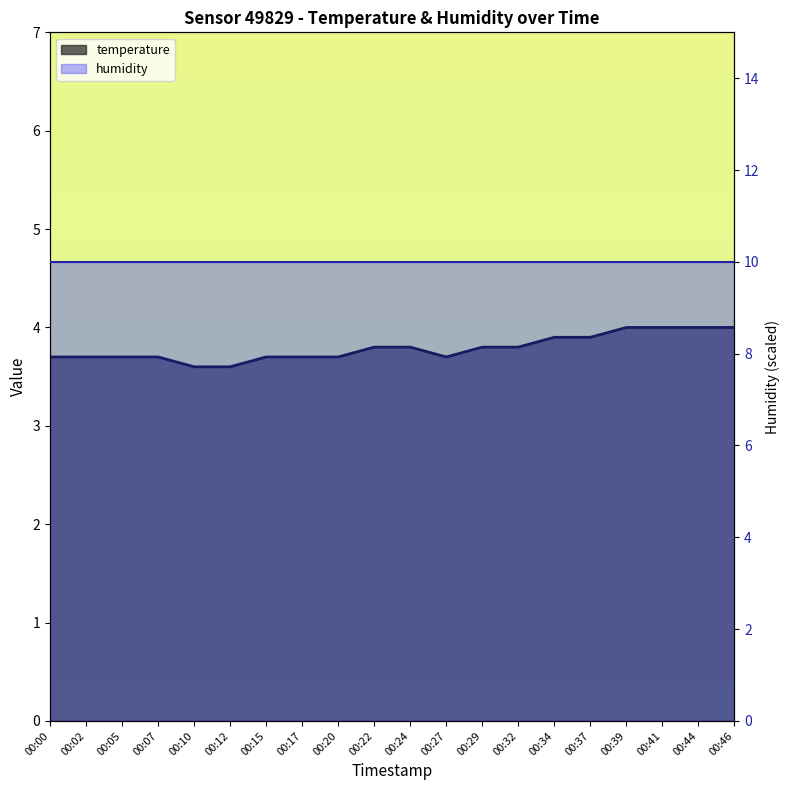

Reading left to right, extract all data points from this chart.

3.7	3.7	3.7	3.7	3.6	3.6	3.7	3.7	3.7	3.8	3.8	3.7	3.8	3.8	3.9	3.9	4.0	4.0	4.0	4.0